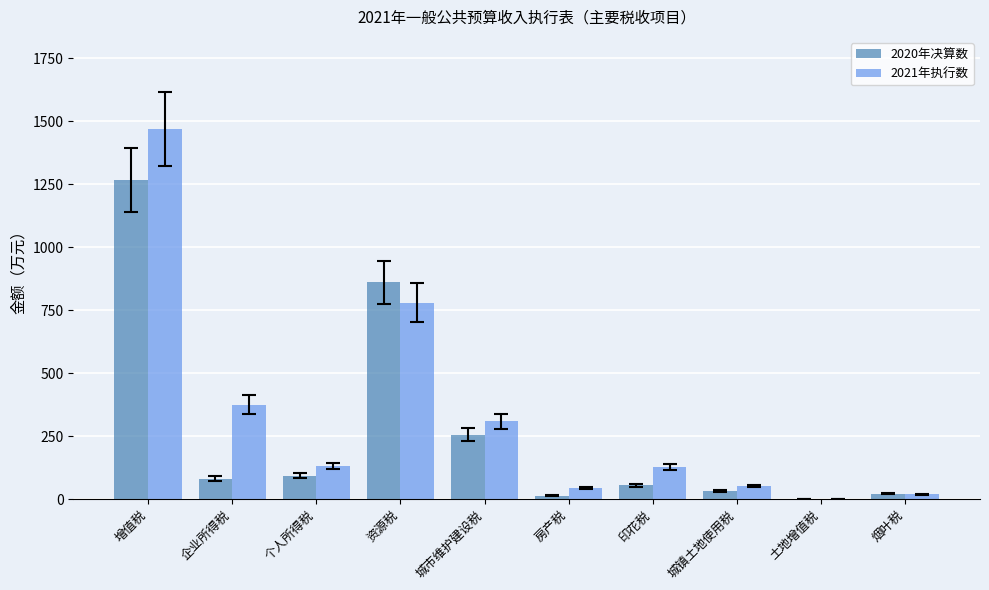

Where is 2020年决算数 nearest to the value 633?

资源税